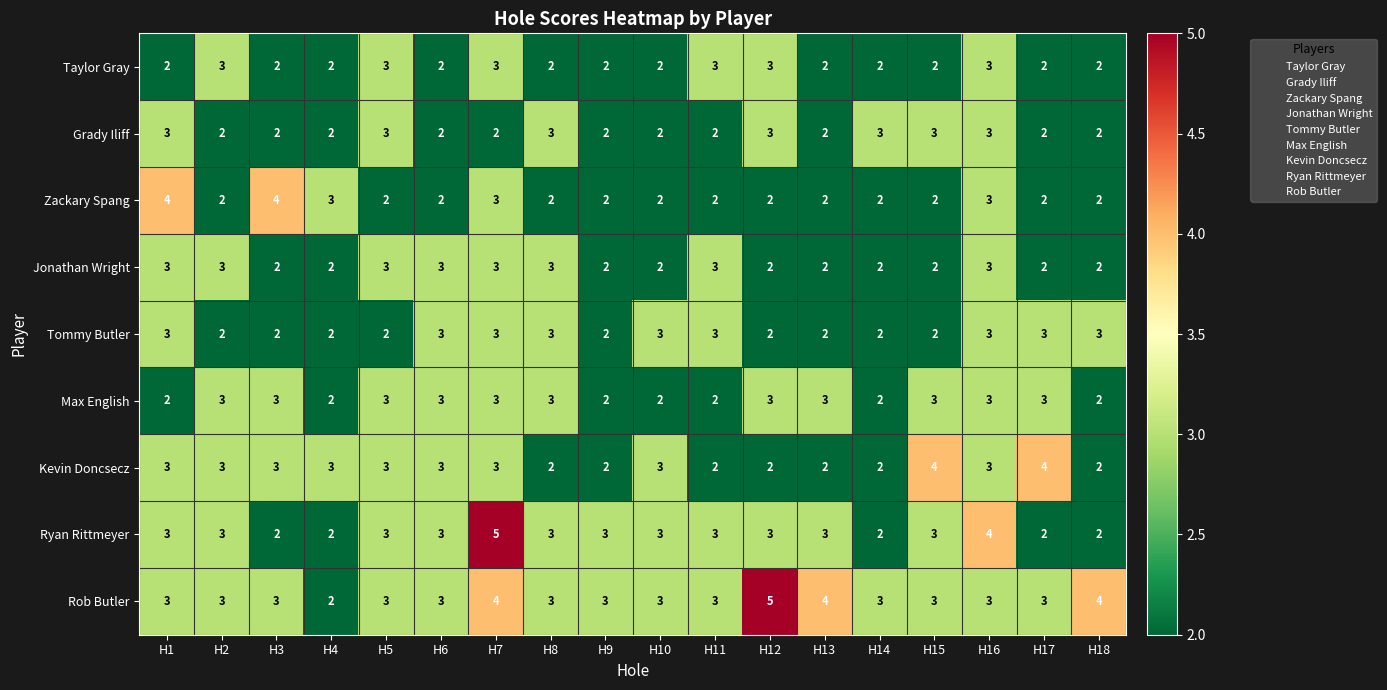

True or false: Zackary Spang has a value of 2 at H11.

True